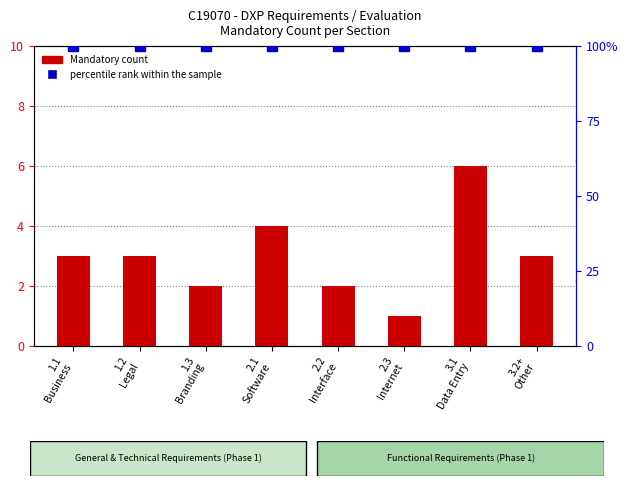

What is the difference between the values at 2.1
Software and 2.2
Interface?

2